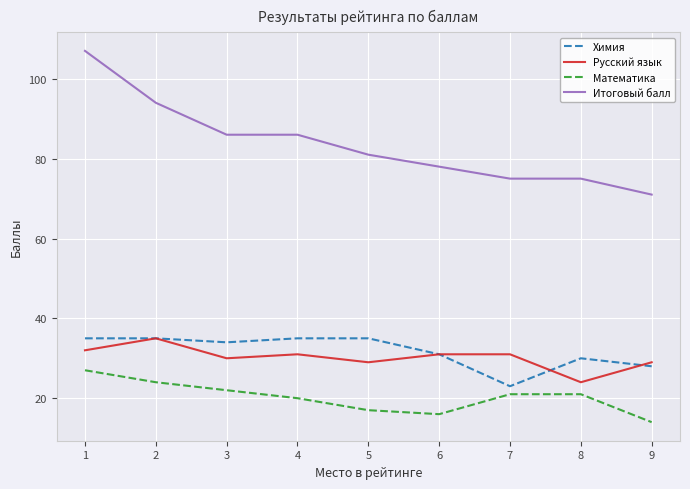

True or false: Итоговый балл and Математика intersect in this chart.

False